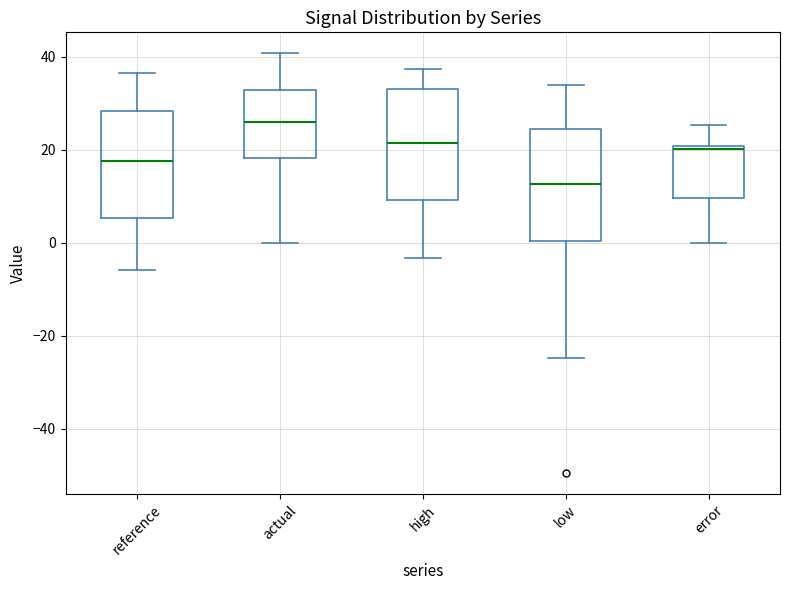

Which box's median line is the highest?

actual